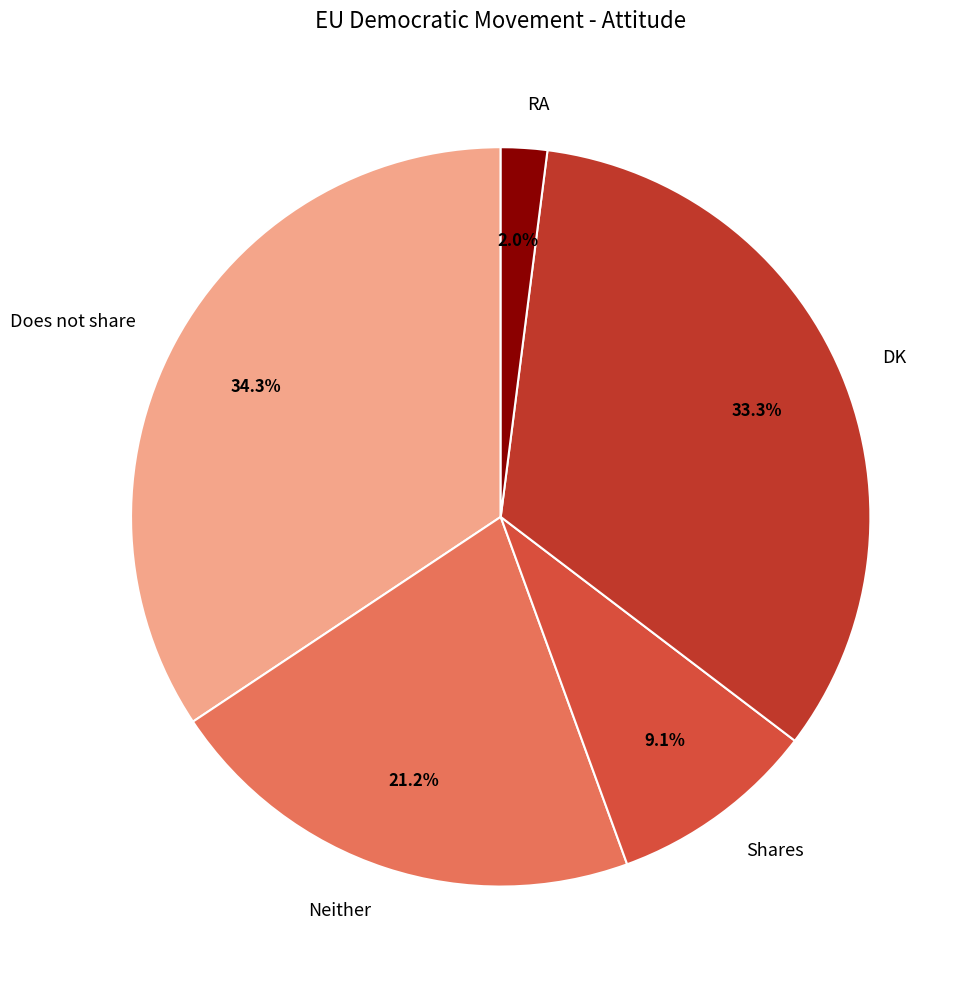

To the nearest percent, what portion does Neither represent?

21%